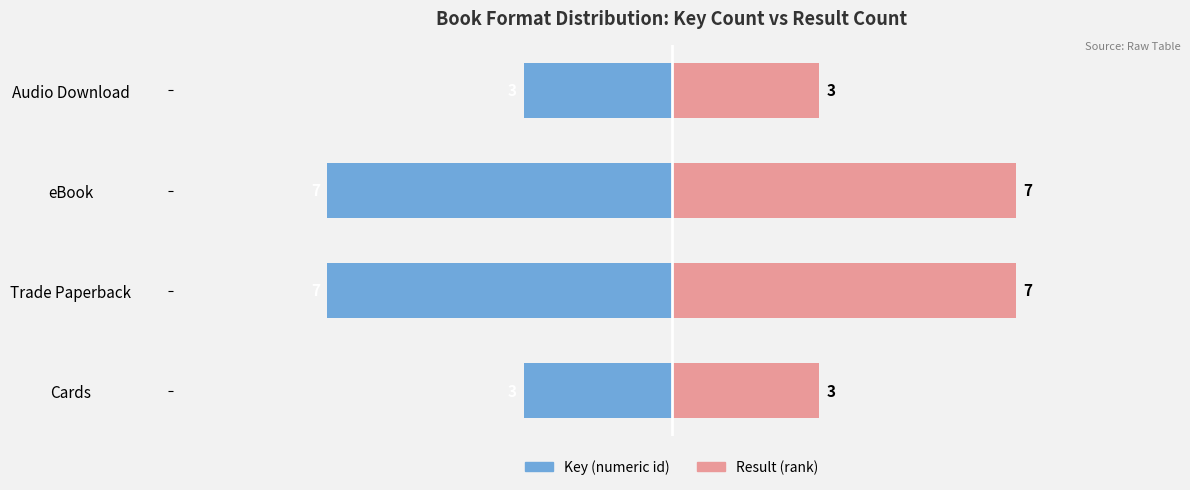

What is the minimum value shown in the chart?

-7